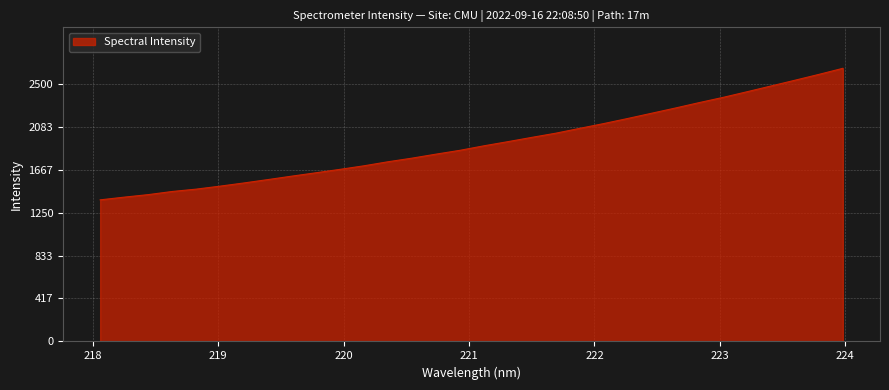

What is the difference between the maximum and minimum values?

1275.9